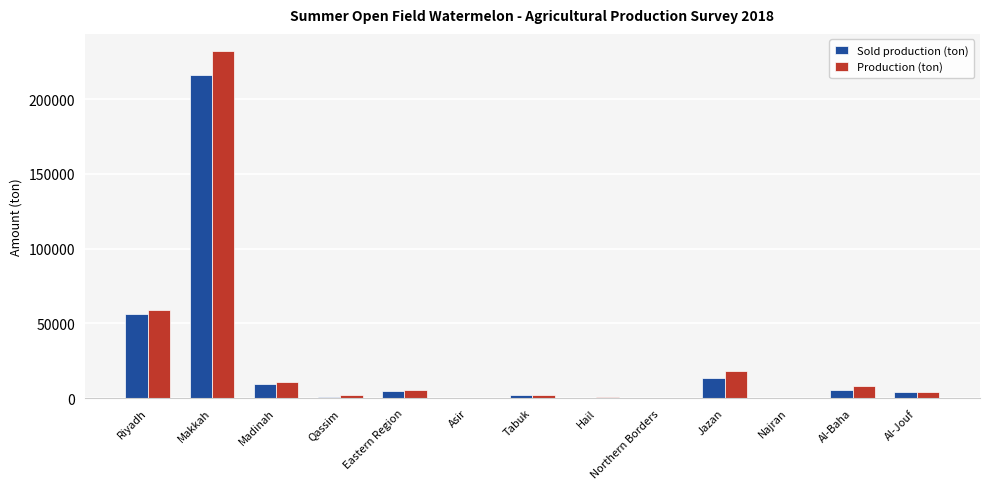

What is the total value across all series at Madinah?

20755.2